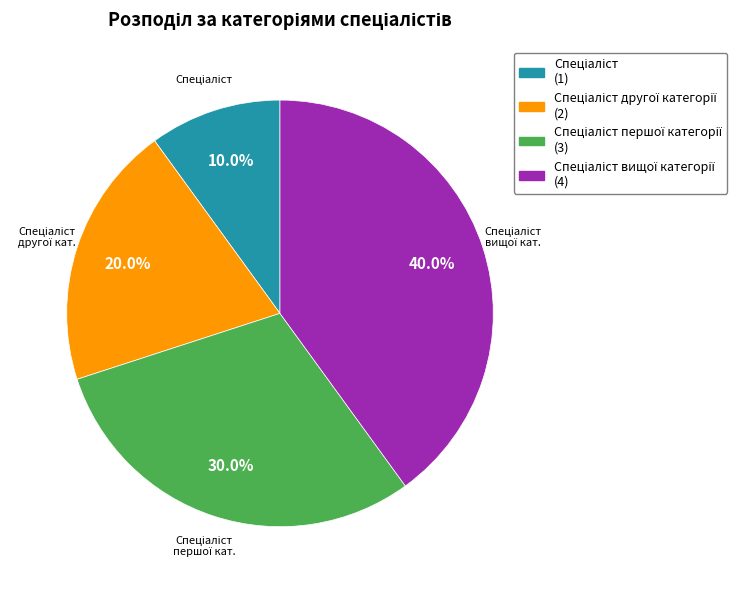

Is there any slice that represents more than half of the pie?

No